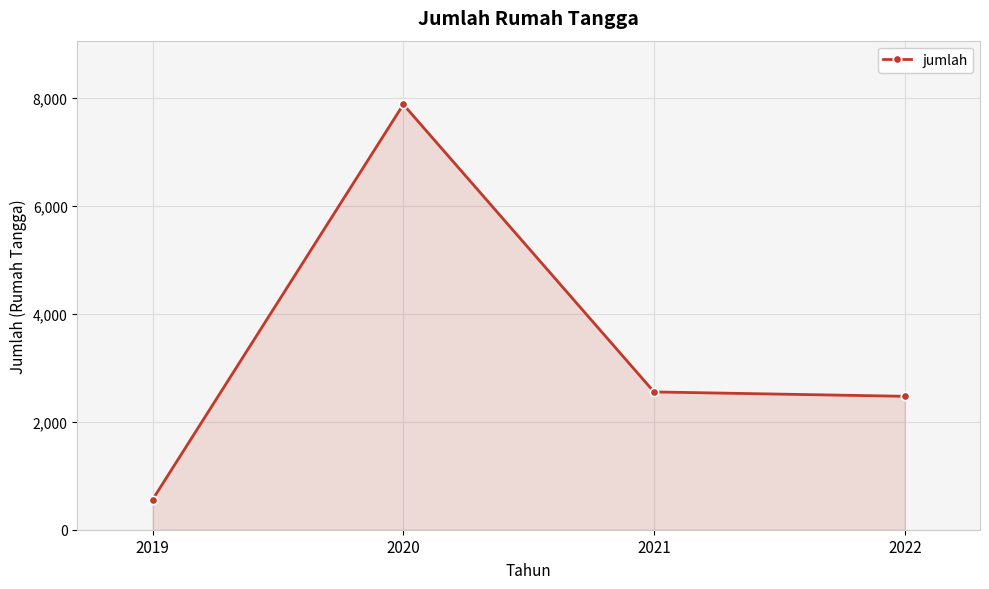

True or false: the data shows 7879 at 2020.

True